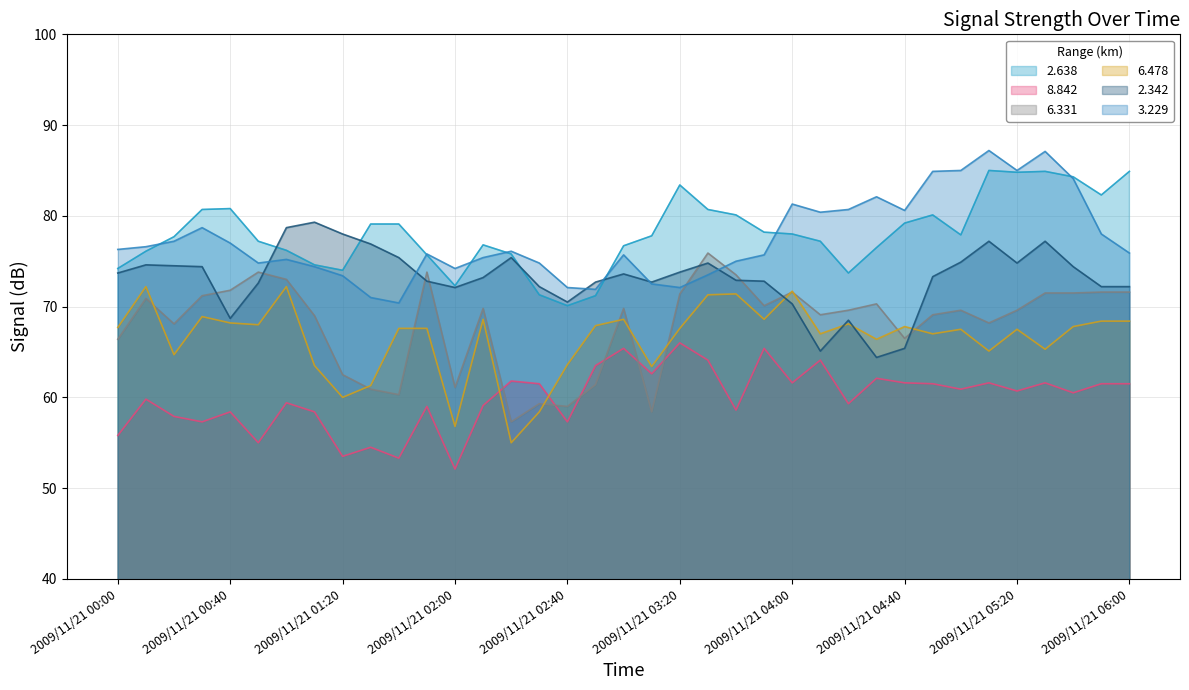

How many interior local peaks does the 3.229 series have?

9